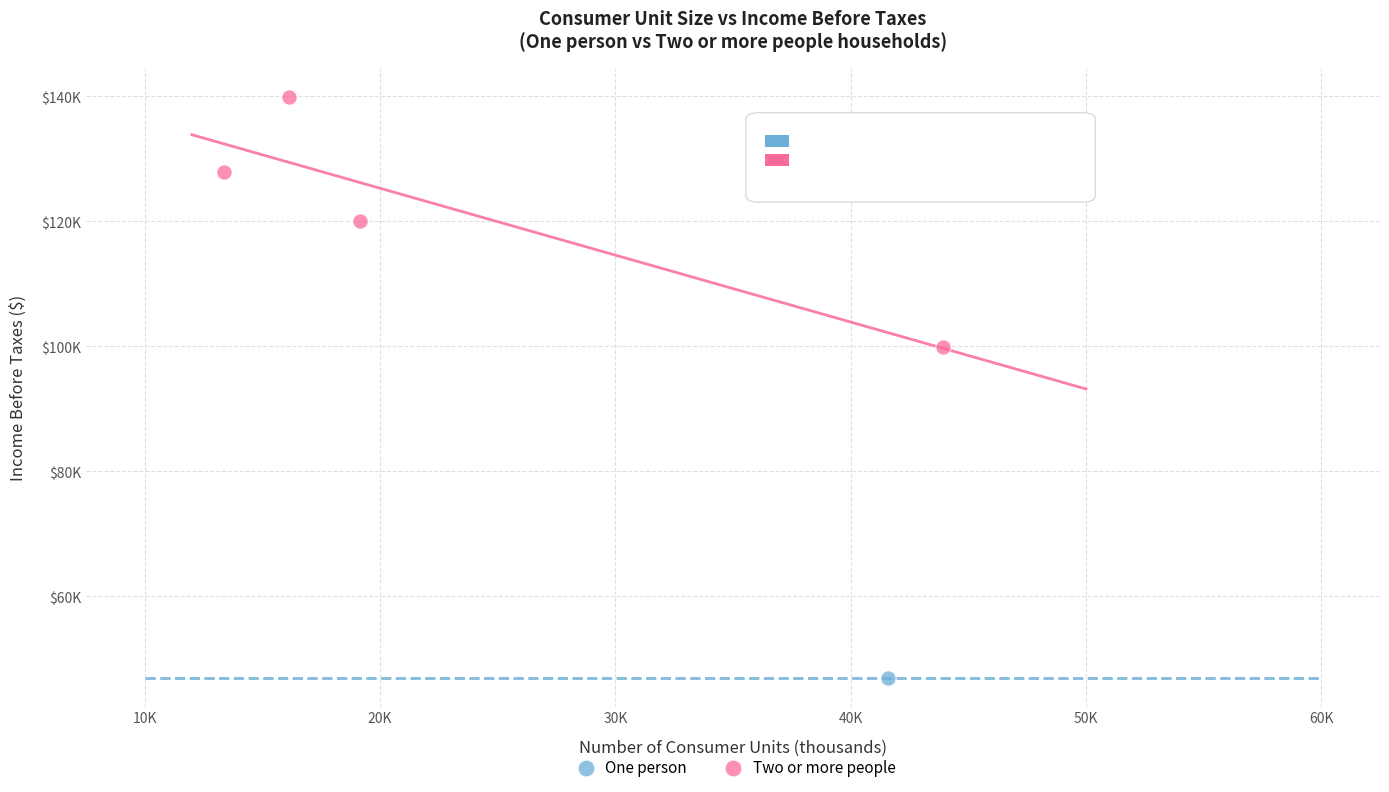

What are all the series names shown in the legend?

One person, Two or more people